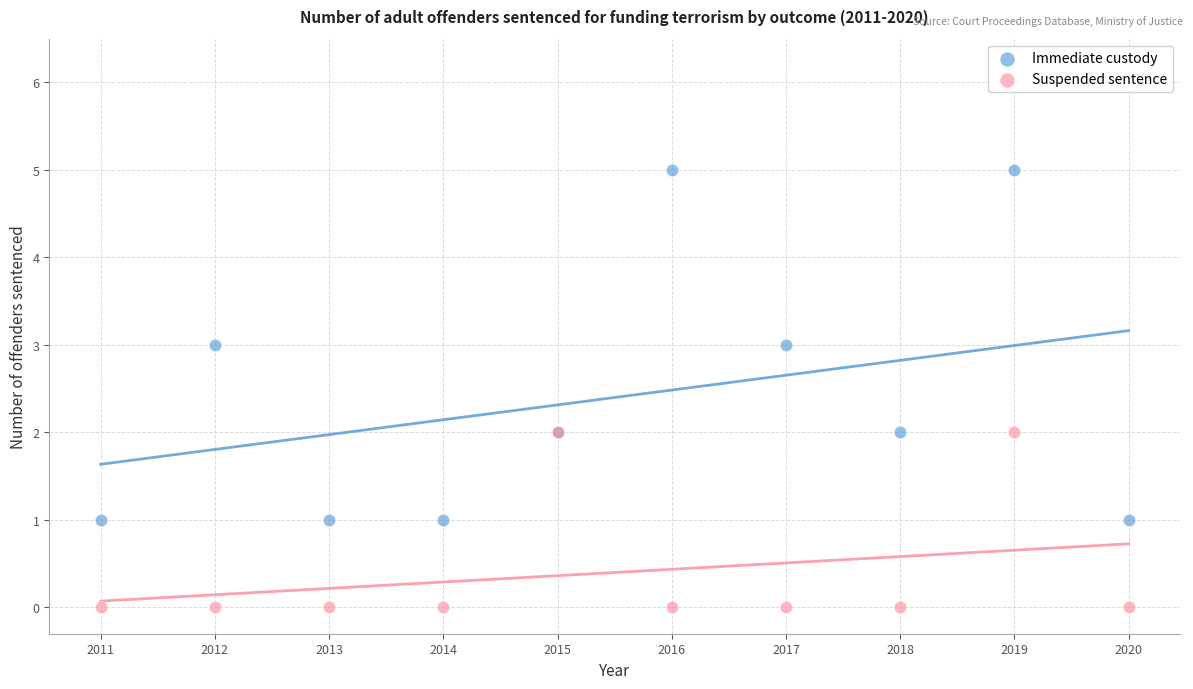

Which series has the widest spread of Y values?

Immediate custody